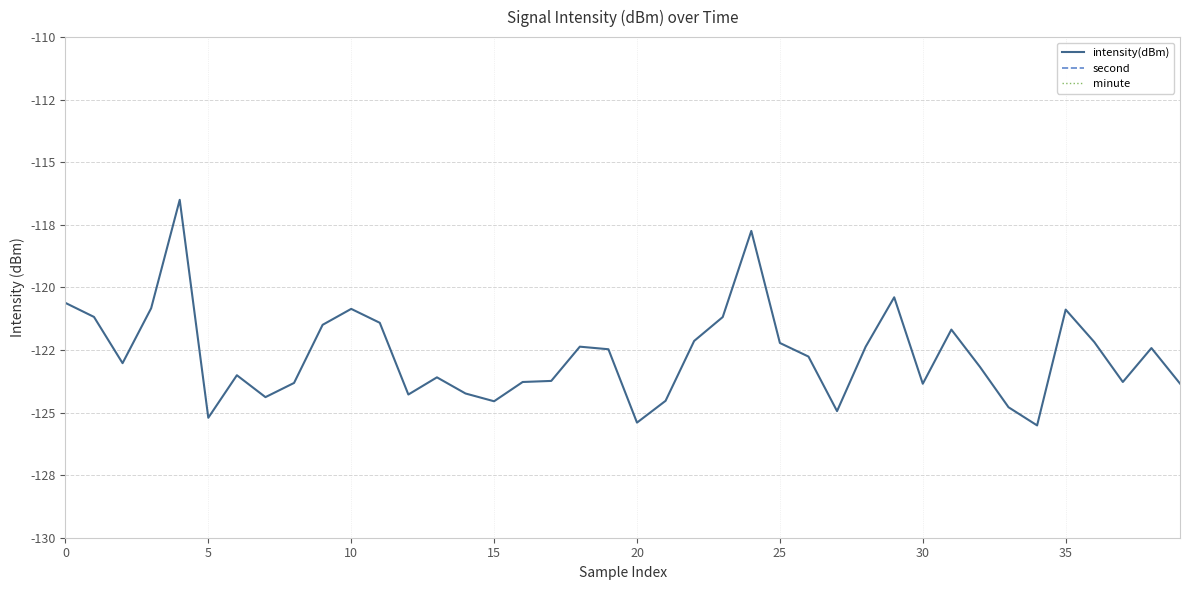

How many lines are shown in the chart?

3